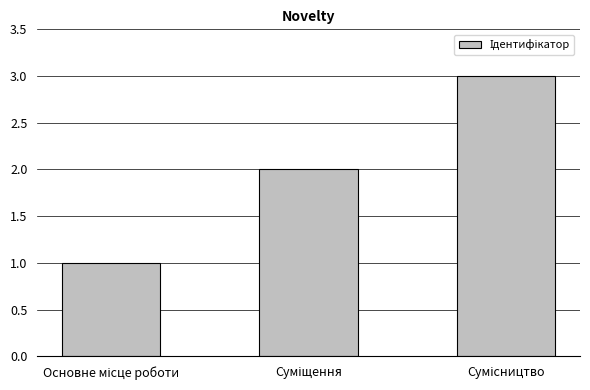

What is the maximum value shown in the chart?

3